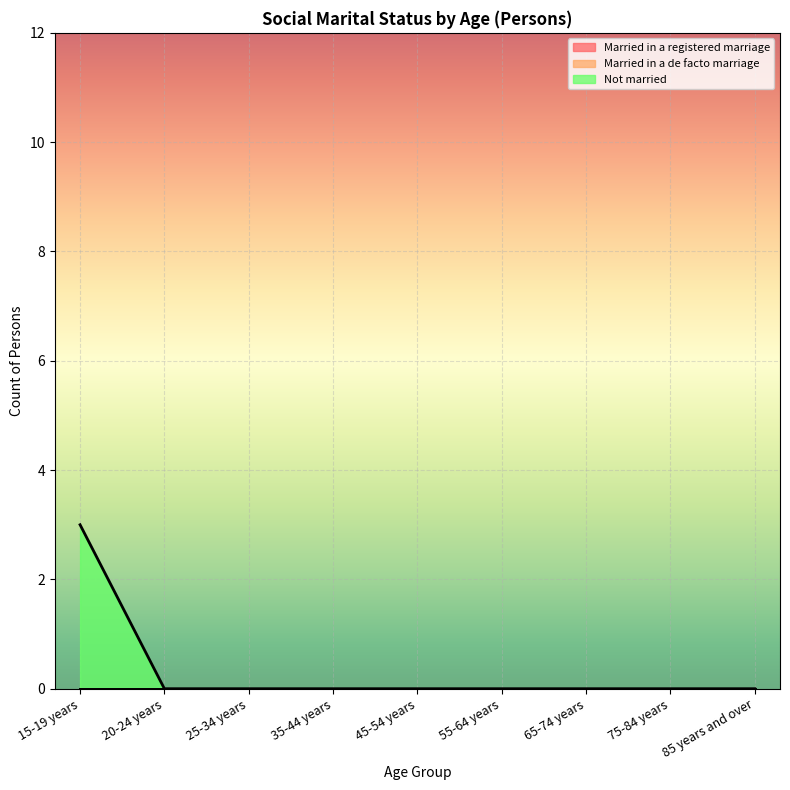

Is the value of Married in a registered marriage at 85 years and over greater than the value of Married in a de facto marriage at 35-44 years?

No